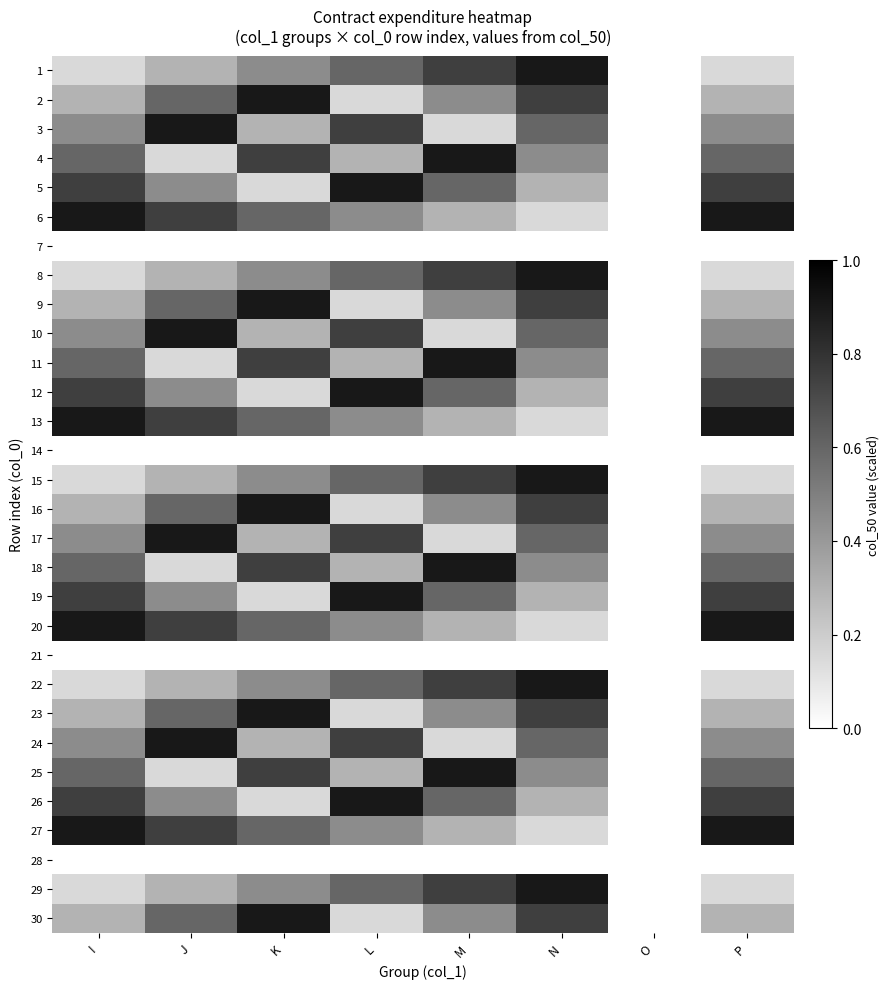

Which series has the widest spread of values?

1